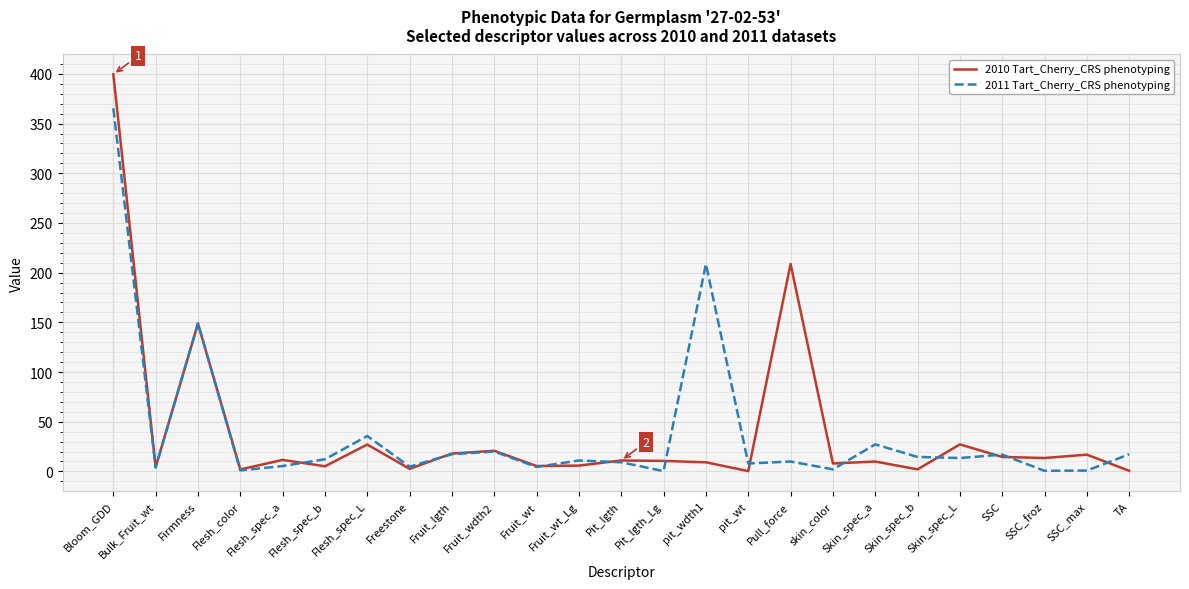

Is this an area chart (filled region under the line)?

No